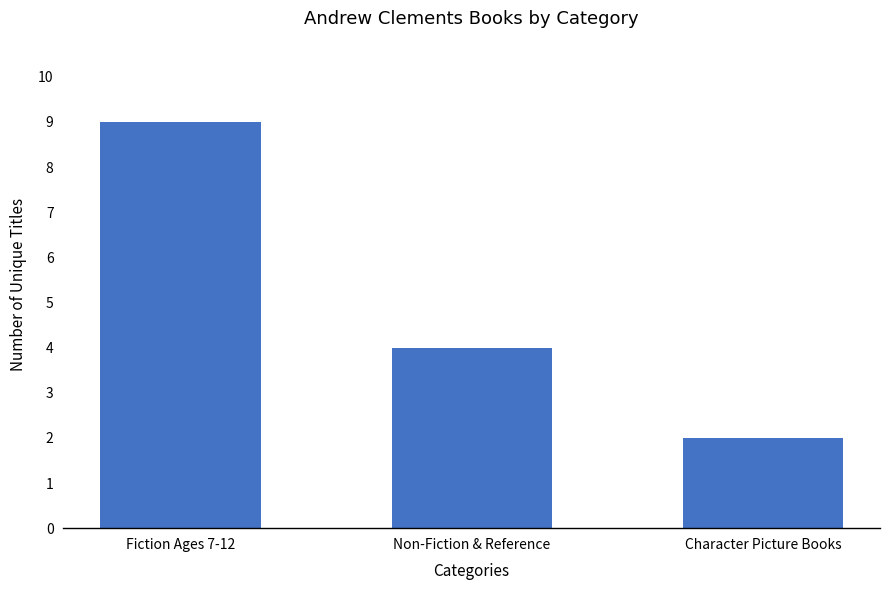

Where does the data first go above 4?

Fiction Ages 7-12